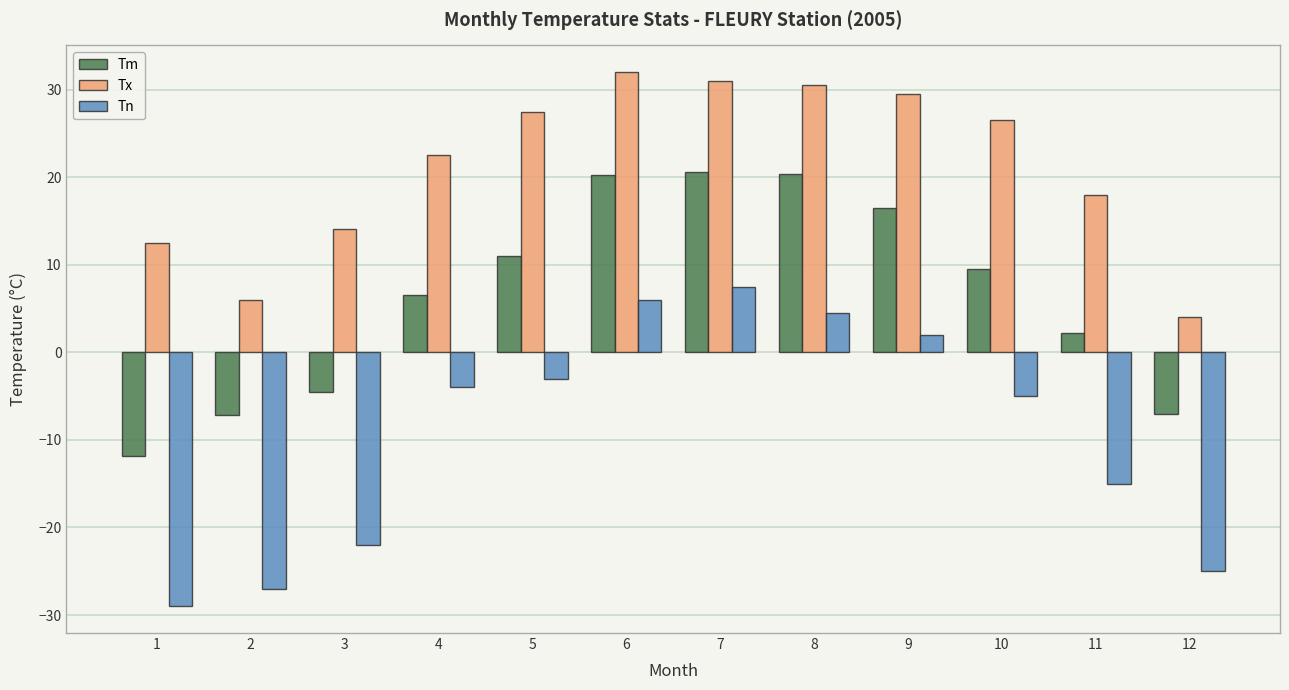

What is the value of the Tm bar at the 6th from the left?

20.3